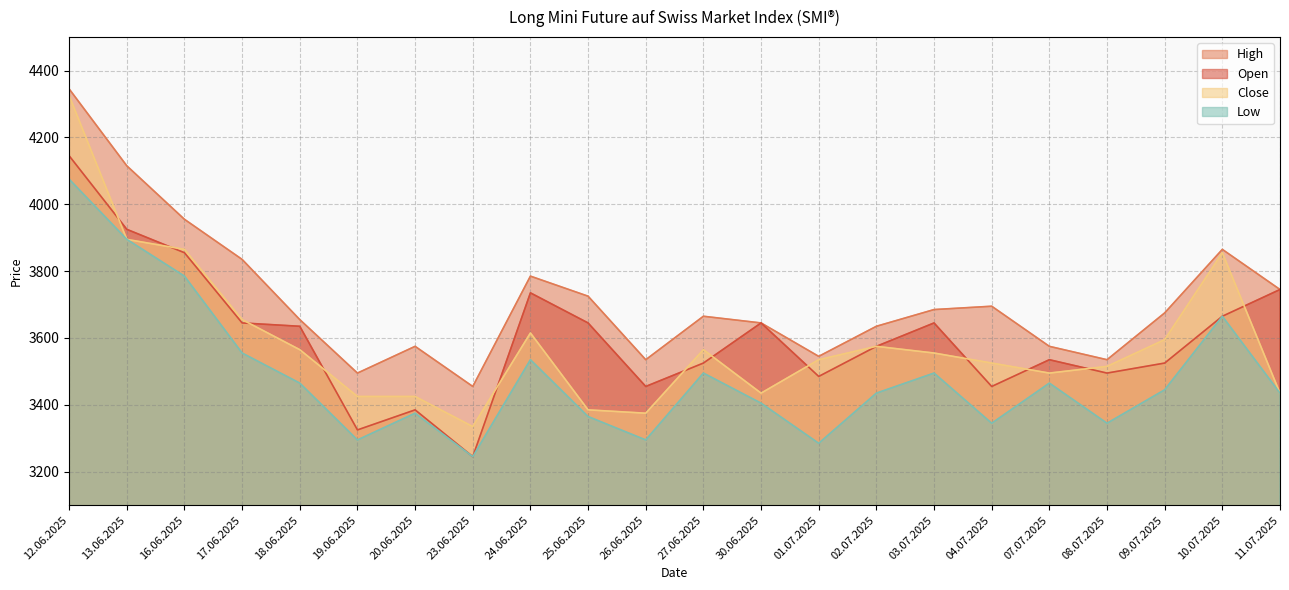

How many interior local valleys does the Open series have?

6